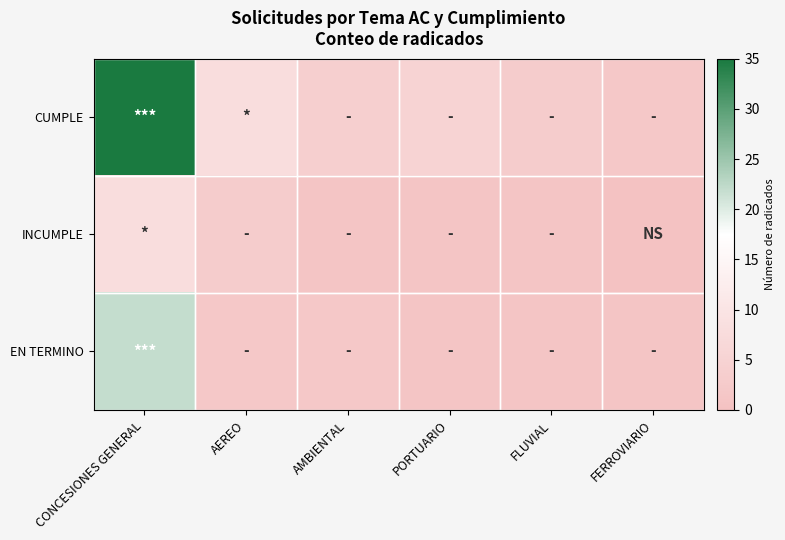

Reading right to left, what are all the values shown in this chart?

CUMPLE: FERROVIARIO=2	FLUVIAL=3	PORTUARIO=5	AMBIENTAL=4	AEREO=8	CONCESIONES GENERAL=35
INCUMPLE: FERROVIARIO=0	FLUVIAL=1	PORTUARIO=1	AMBIENTAL=1	AEREO=3	CONCESIONES GENERAL=8
EN TERMINO: FERROVIARIO=1	FLUVIAL=1	PORTUARIO=1	AMBIENTAL=2	AEREO=2	CONCESIONES GENERAL=22